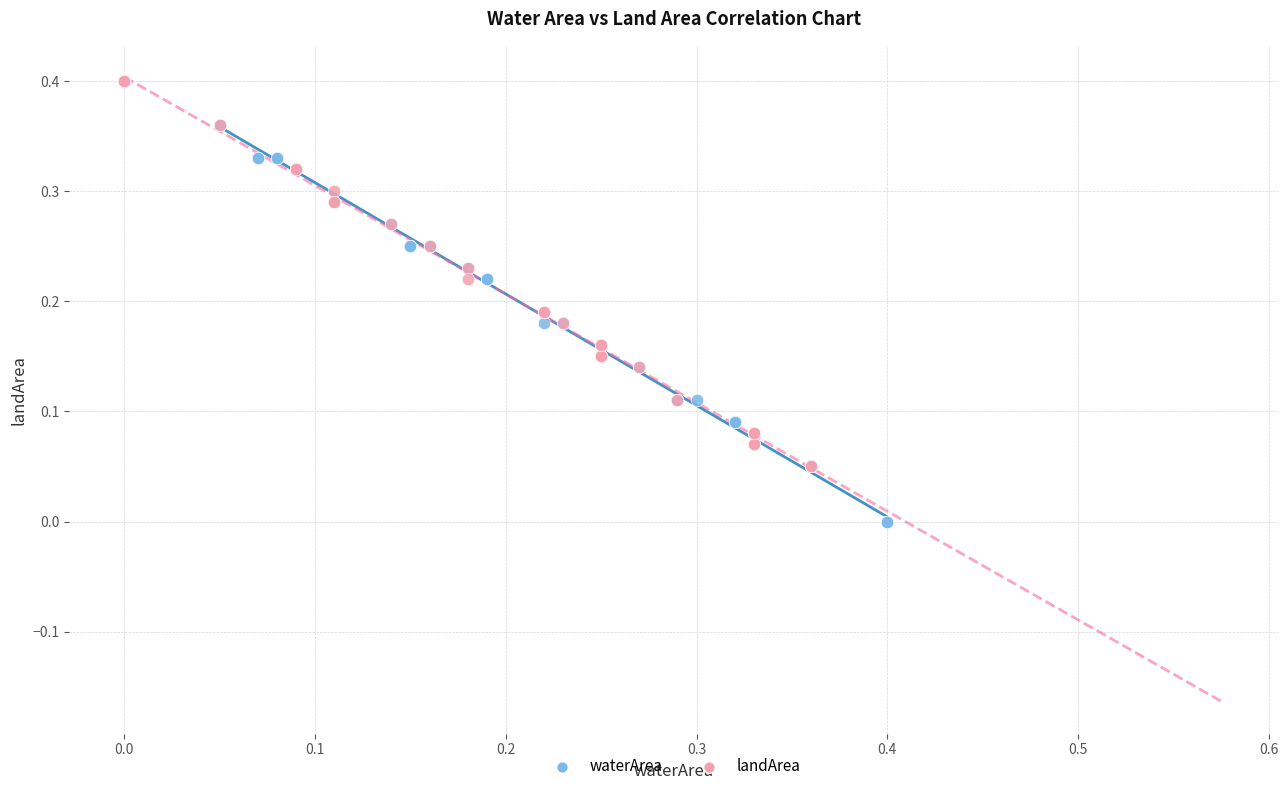

What are all the series names shown in the legend?

waterArea, landArea